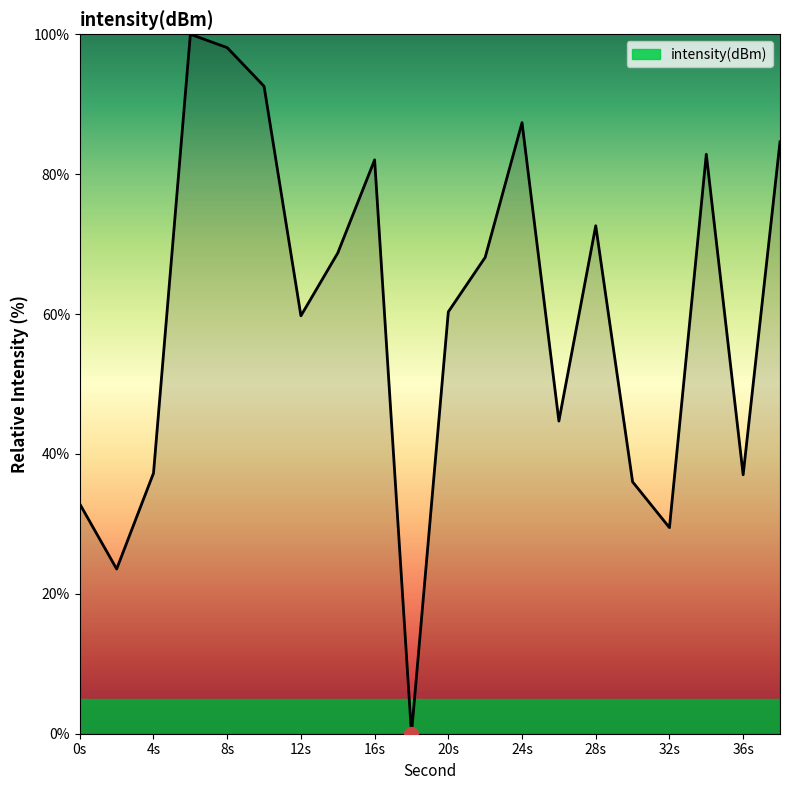

What is the difference between the maximum and second lowest values?

76.5